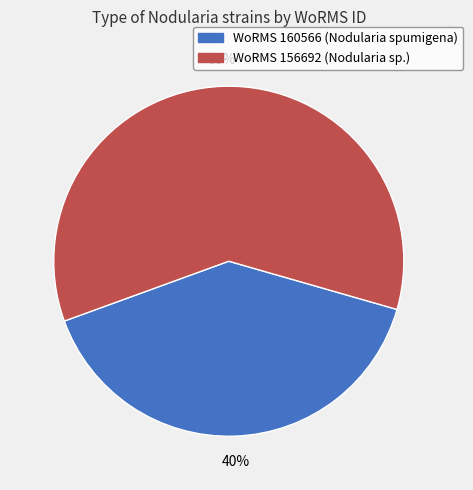

True or false: WoRMS 156692 (Nodularia sp.) accounts for 60% of the total.

True